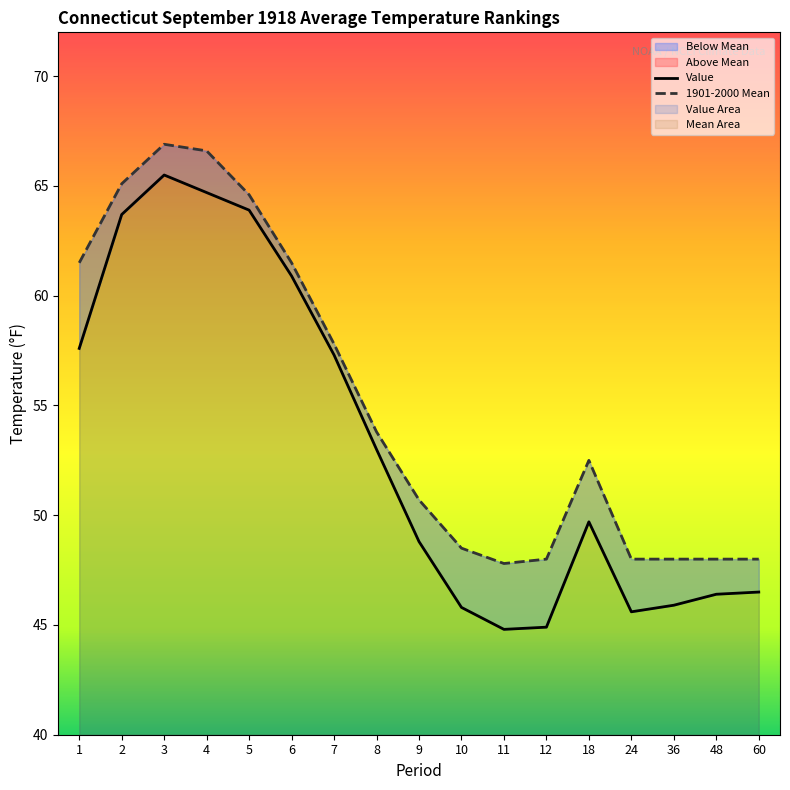

At 18, list the series in order from smallest to largest.

Value, 1901-2000 Mean